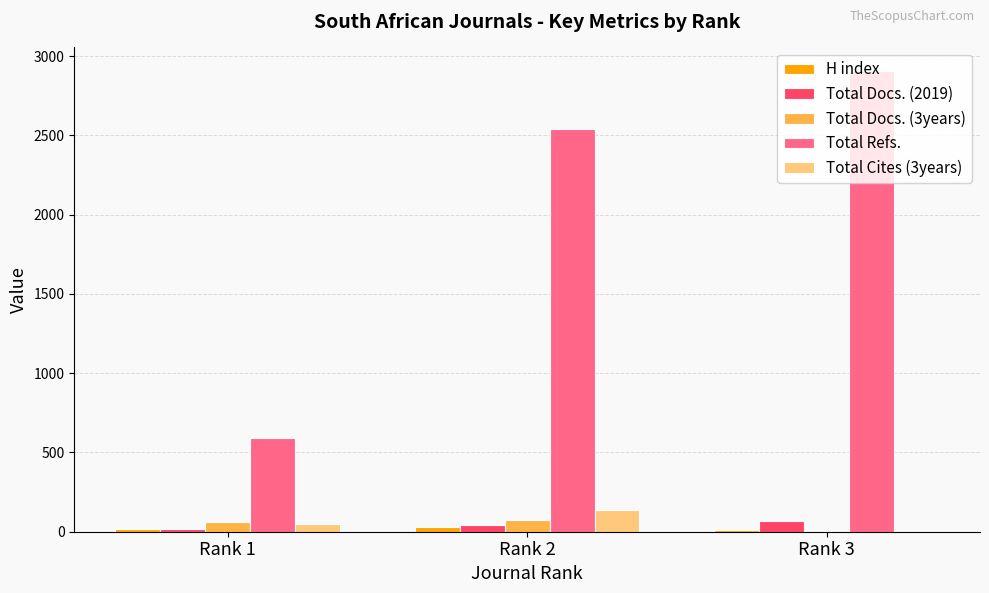

The value of Total Refs. at Rank 2 is 2537. True or false?

True